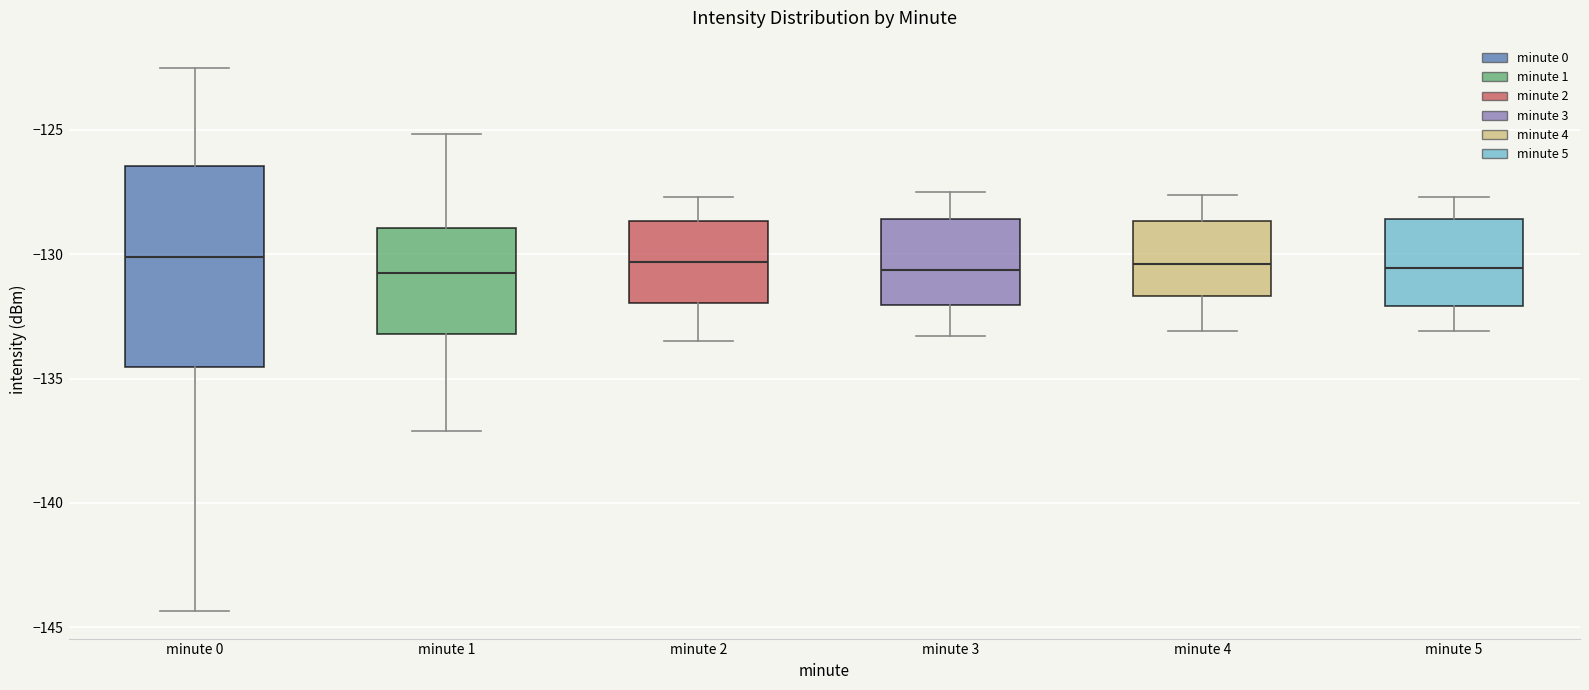

Where is the lower edge of the box for minute 5 on the y-axis? The values are not printed on the chart, so give them approximately, as read against the axis.

-132.0